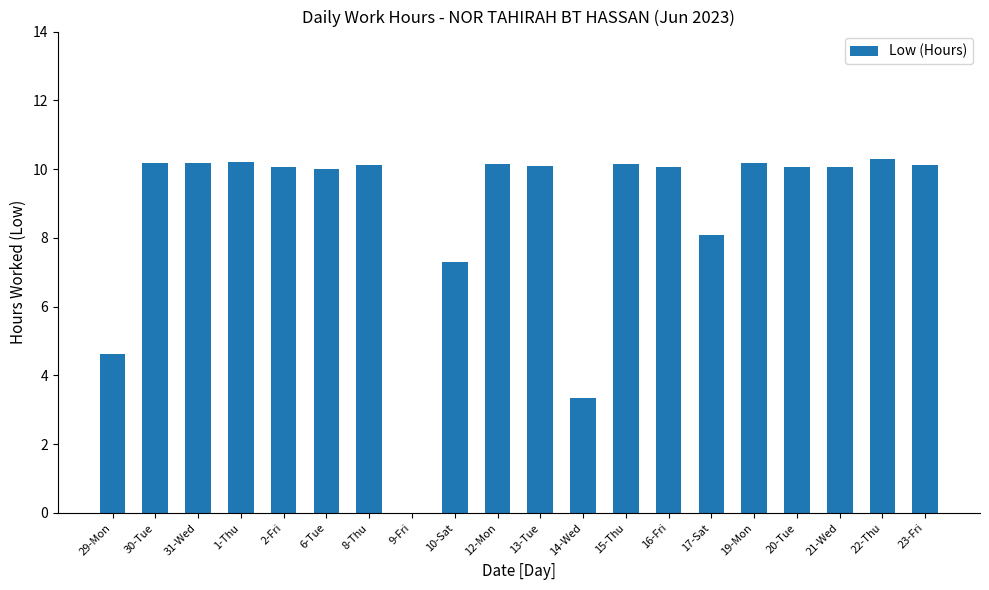

At which label does the data first exceed 10?

30-Tue